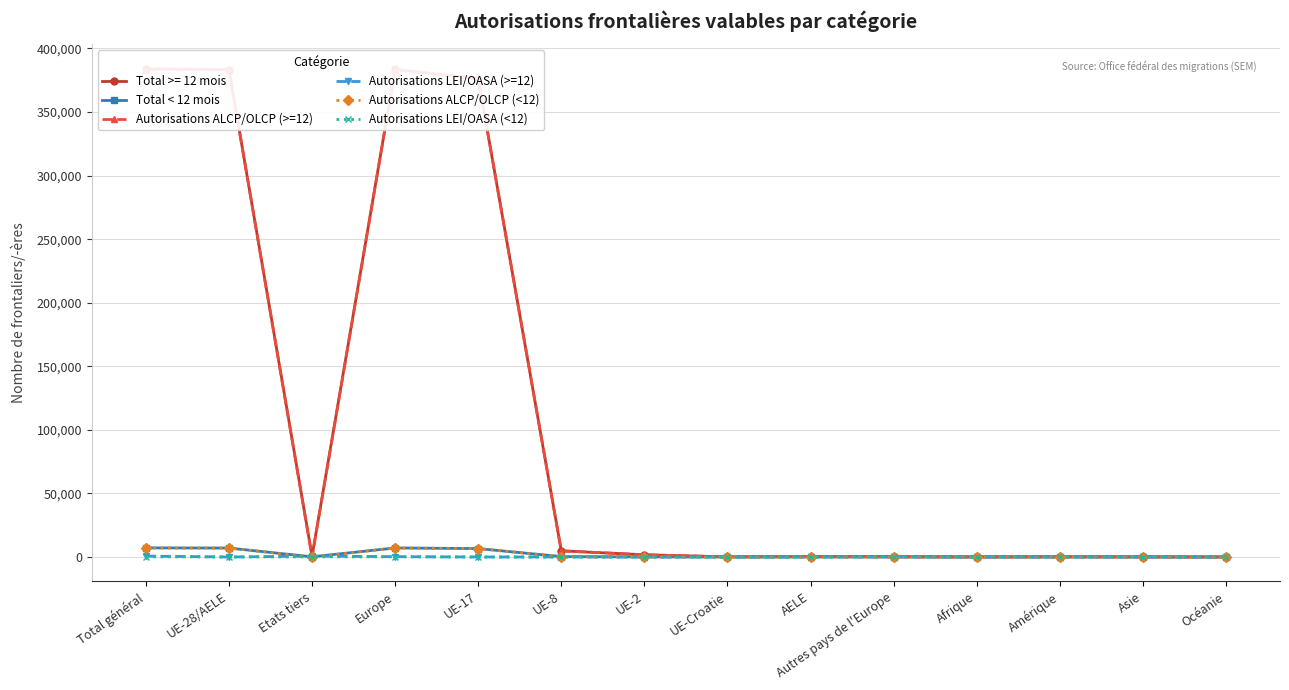

Rank the series at Etats tiers from highest to lowest value.

Autorisations LEI/OASA (>=12), Total < 12 mois, Autorisations LEI/OASA (<12), Autorisations ALCP/OLCP (>=12), Autorisations ALCP/OLCP (<12)